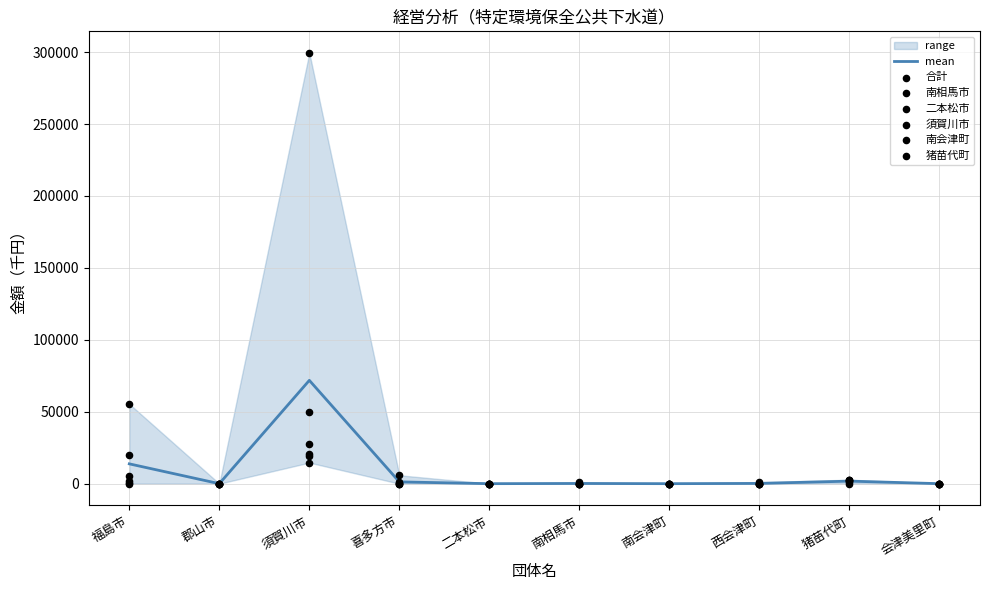

Which series has the largest total across all categories?

合計